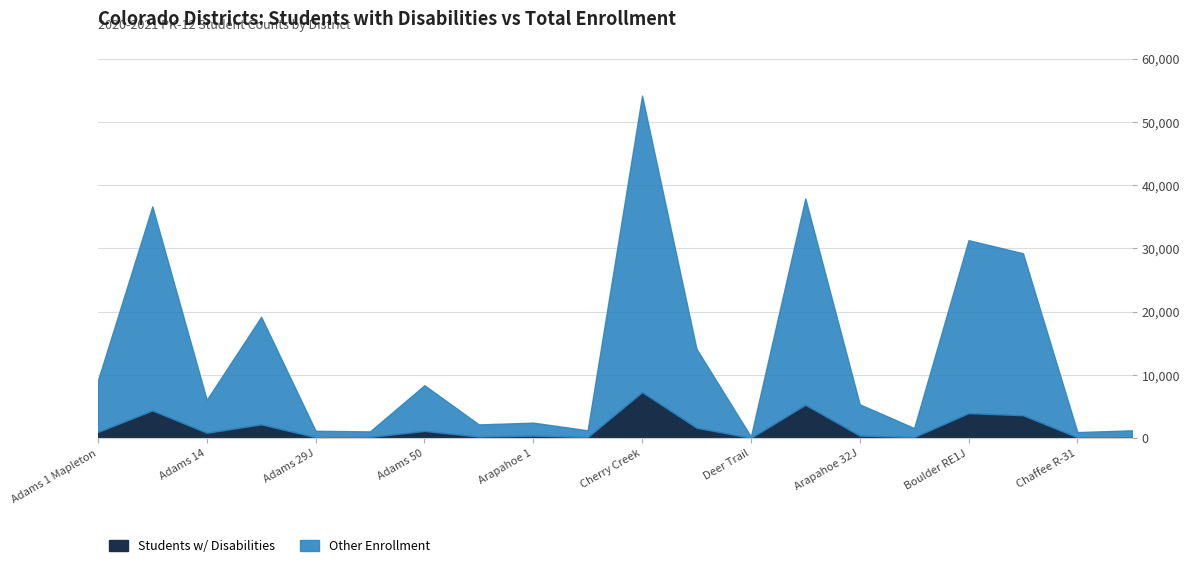

How many values in the Students w/ Disabilities series are below 862?

10